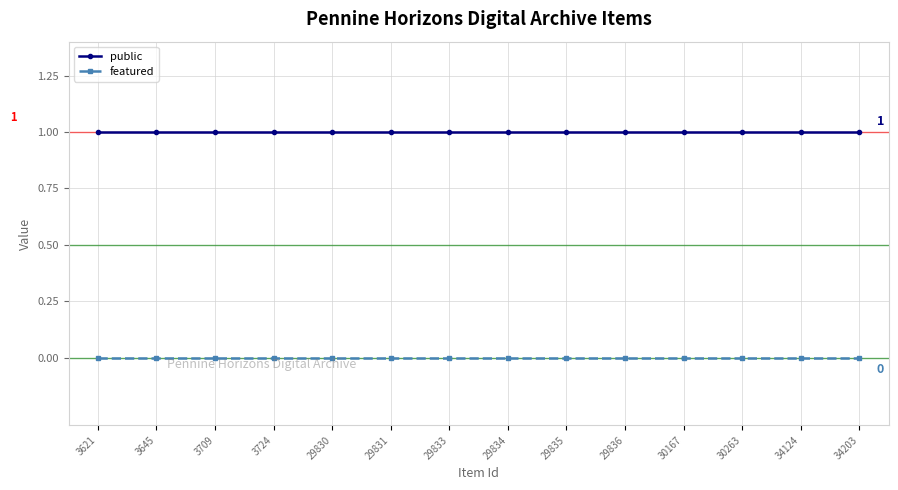

Is this an area chart (filled region under the line)?

No